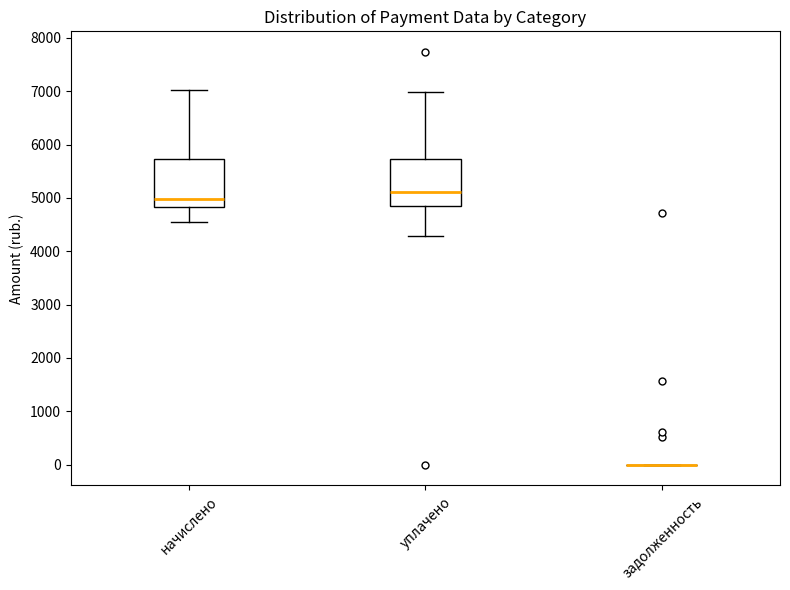

Reading left to right, read every box against the y-axis: the position of its median line, the range the box covers, and the ends of its whiskers. The values are not printed on the chart, so give them approximately, as read against the axis.

начислено: median 5000, box 4800 to 5700, whiskers 4500 to 7000
уплачено: median 5100, box 4800 to 5700, whiskers 4300 to 7000
задолженность: box collapsed to a line at 0, whiskers 0 to 0